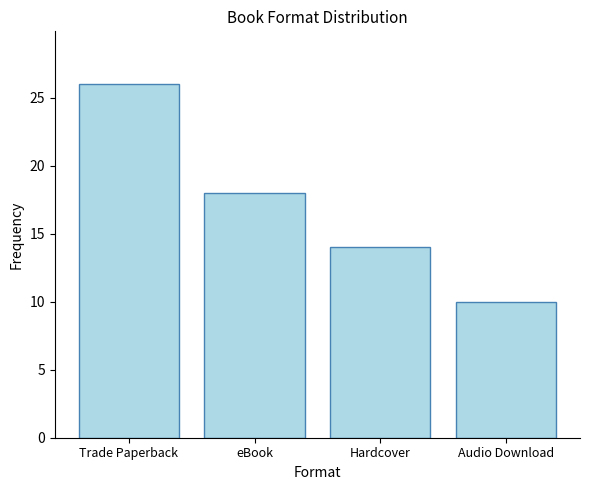

Count the values in the range 14 to 26.

3